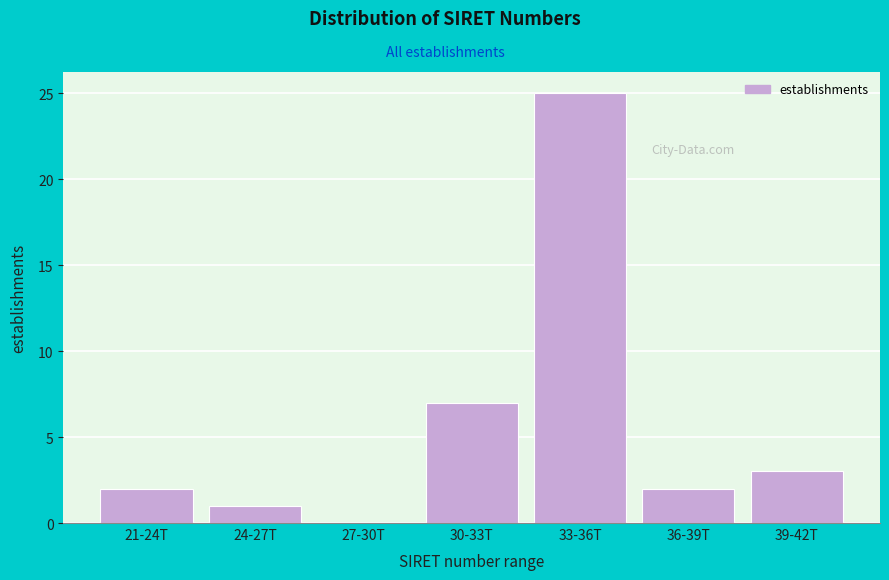

Reading left to right, list all the values displayed in this chart.

21-24T=2	24-27T=1	27-30T=0	30-33T=7	33-36T=25	36-39T=2	39-42T=3